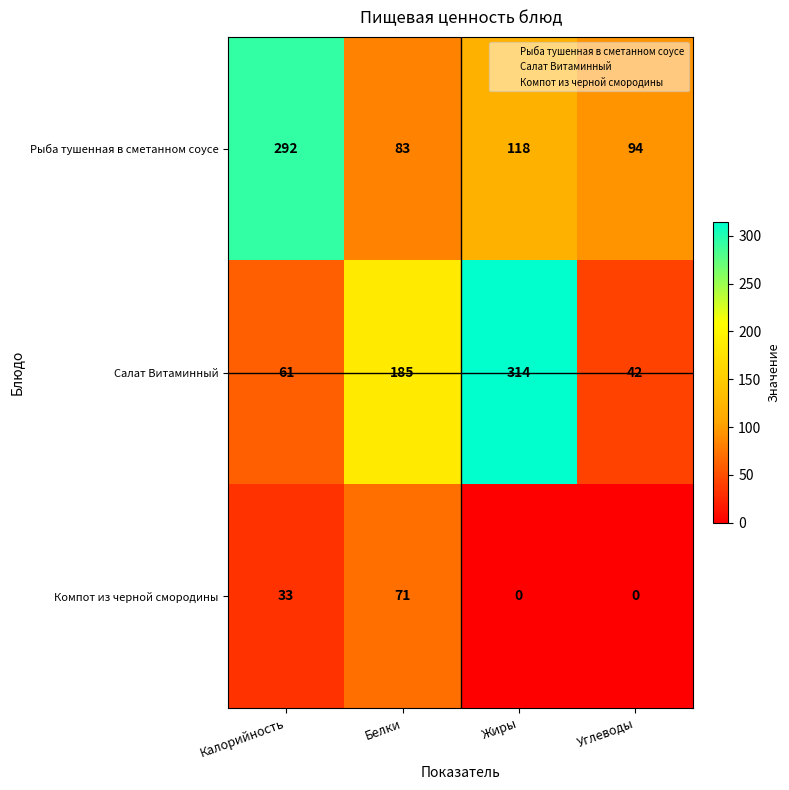

Reading right to left, transcribe all the data shown in this chart.

Рыба тушенная в сметанном соусе: Углеводы=94	Жиры=118	Белки=83	Калорийность=292
Салат Витаминный: Углеводы=42	Жиры=314	Белки=185	Калорийность=61
Компот из черной смородины: Углеводы=0	Жиры=0	Белки=71	Калорийность=33